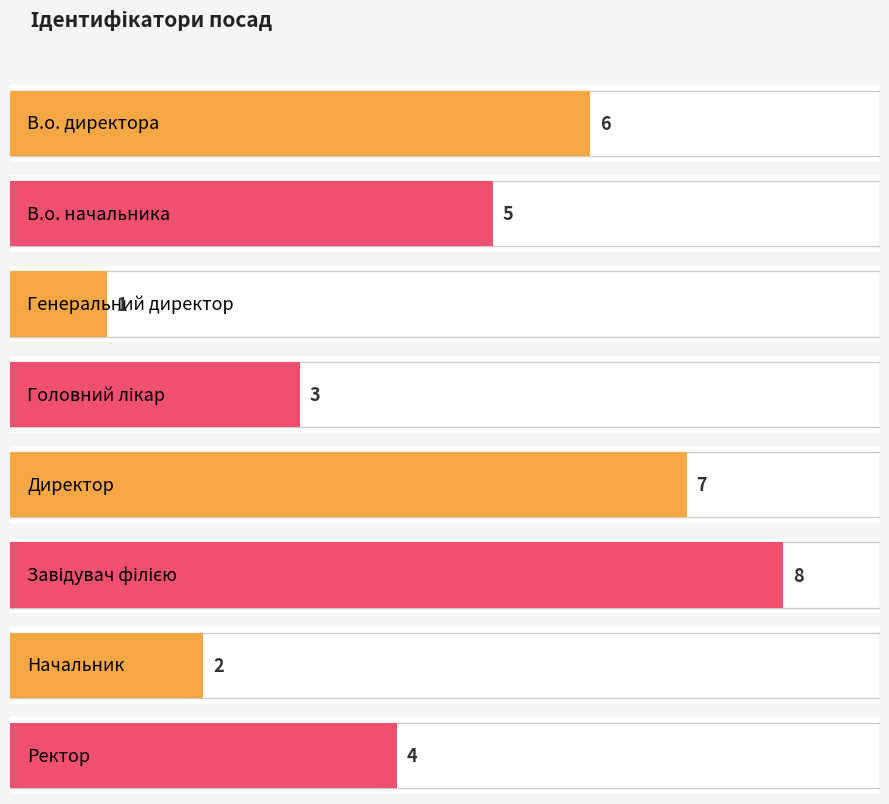

What is the difference between the second highest and second lowest values?

5